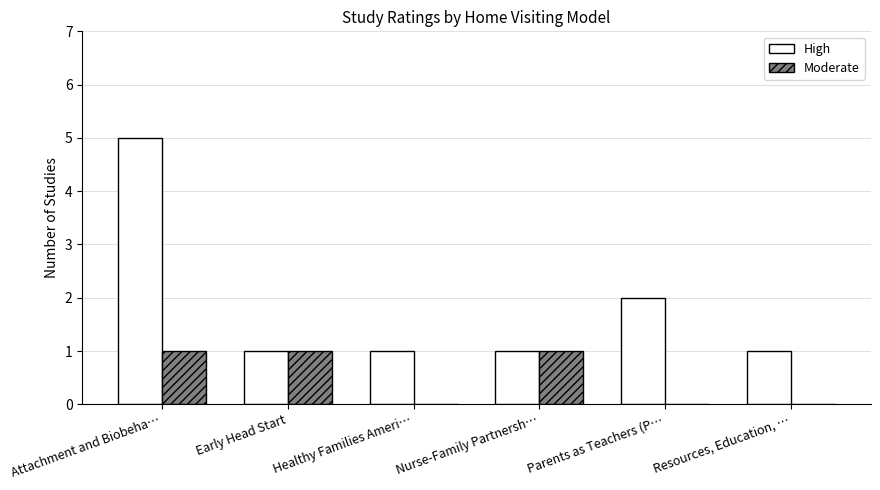

Reading left to right, what are all the values shown in this chart?

High: 5	1	1	1	2	1
Moderate: 1	1	0	1	0	0